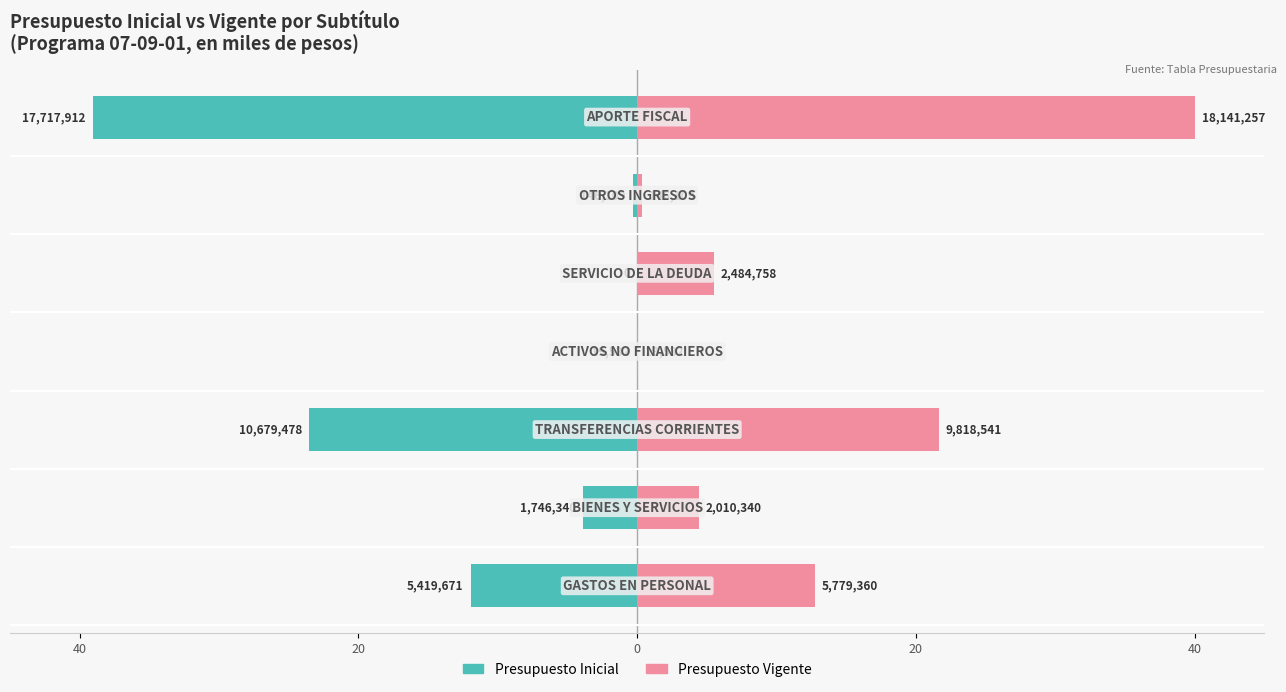

Does the chart contain any negative values?

Yes